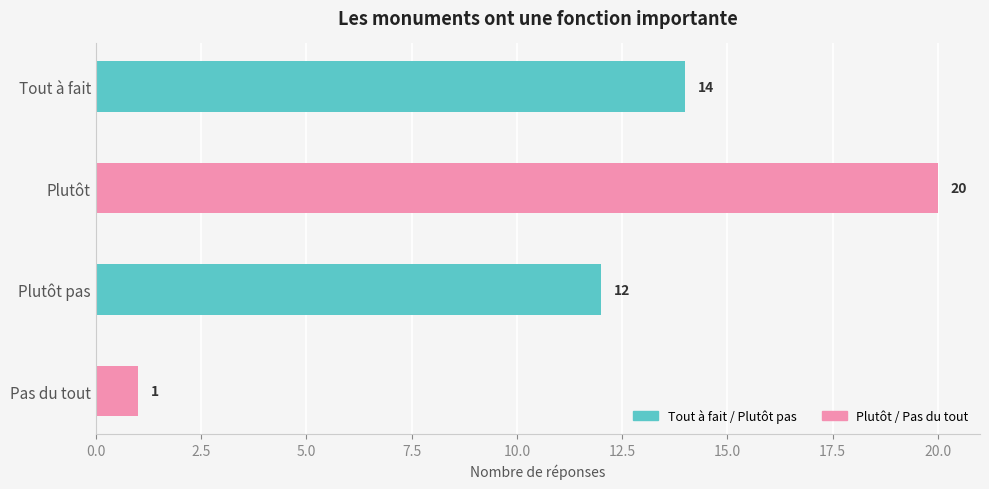

What is the change in value from Plutôt pas to Pas du tout?

-11